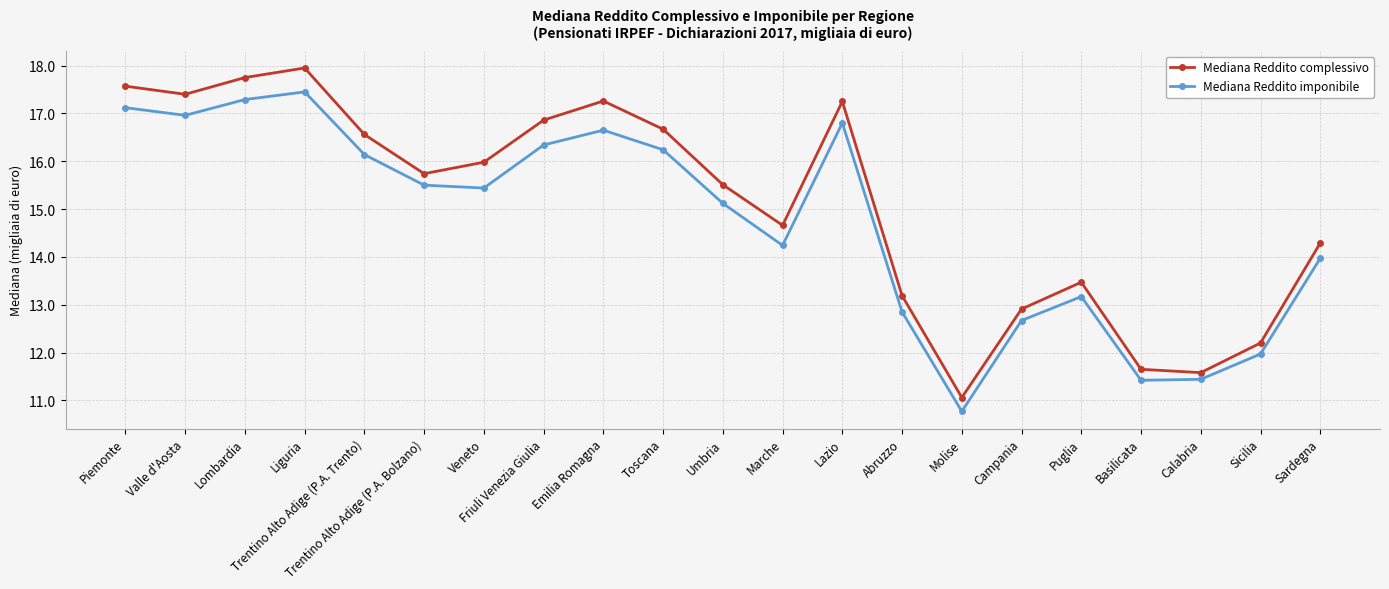

Which series has the widest spread of values?

Mediana Reddito complessivo